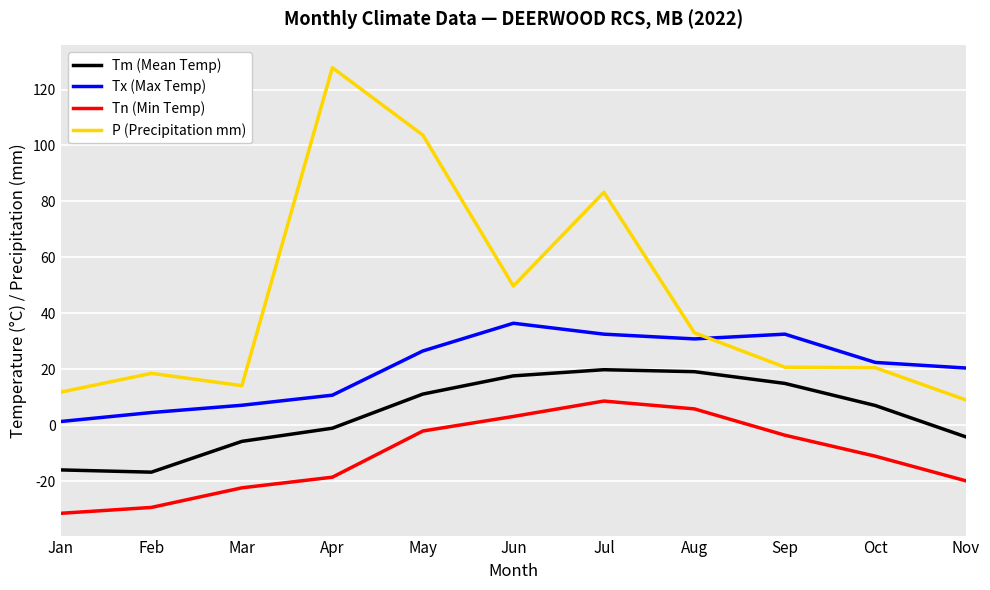

What is the difference between the Tx (Max Temp) values at Aug and Jun?

5.6